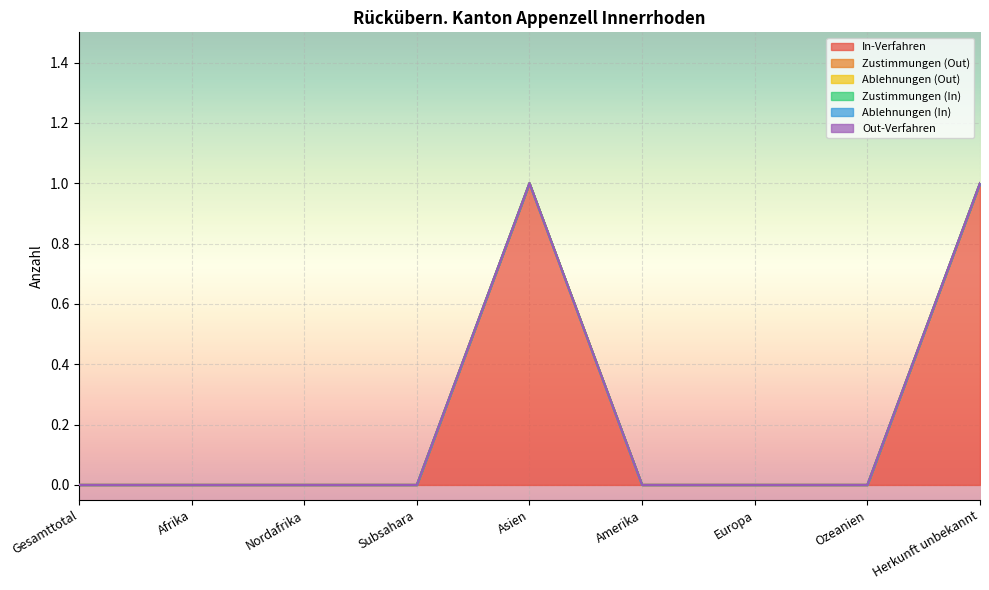

True or false: Zustimmungen (Out) and Ablehnungen (Out) cross at least once.

False